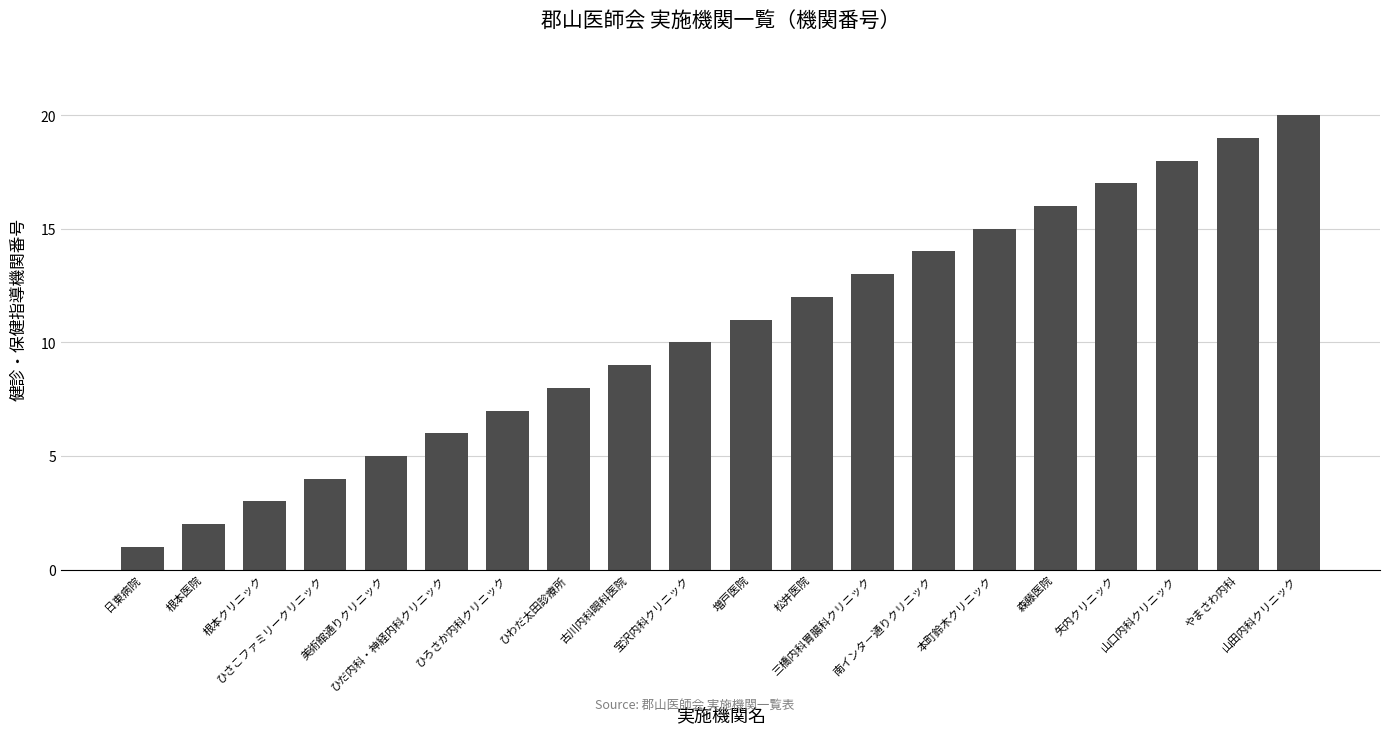

Between 増戸医院 and 根本クリニック, which is larger?

増戸医院